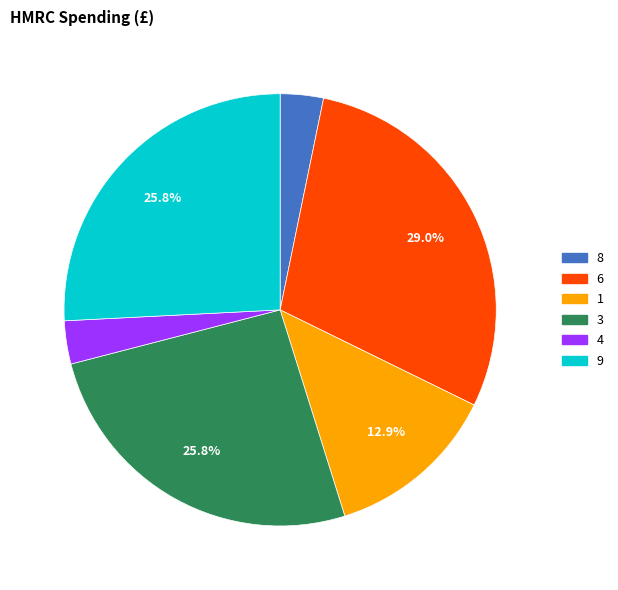

Count the number of slices in the pie.

6